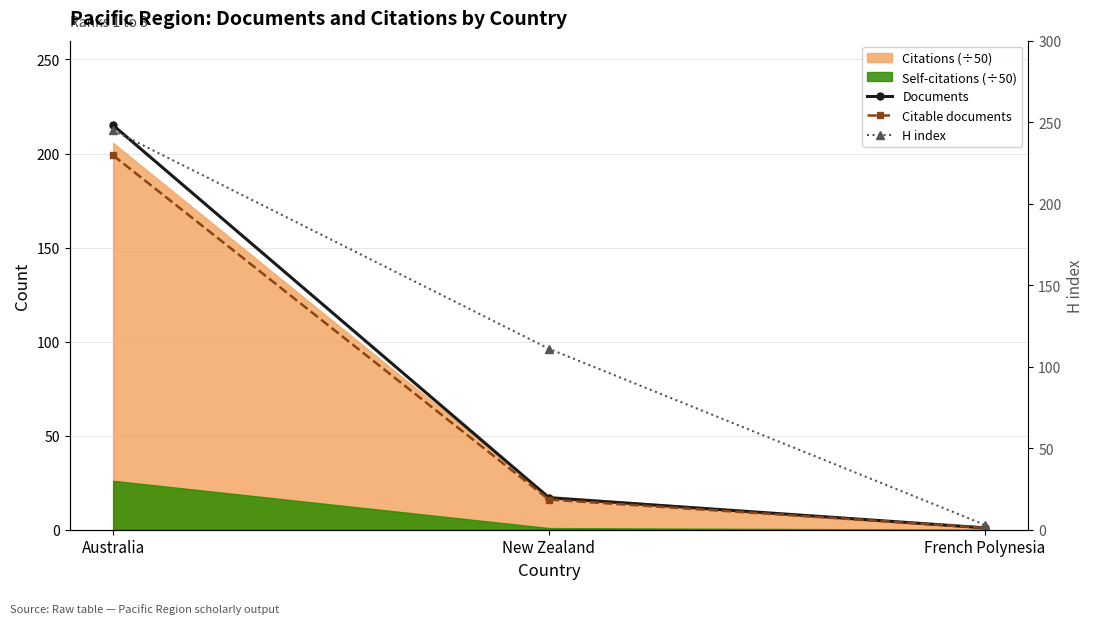

Which category has the highest value across all series?

Australia